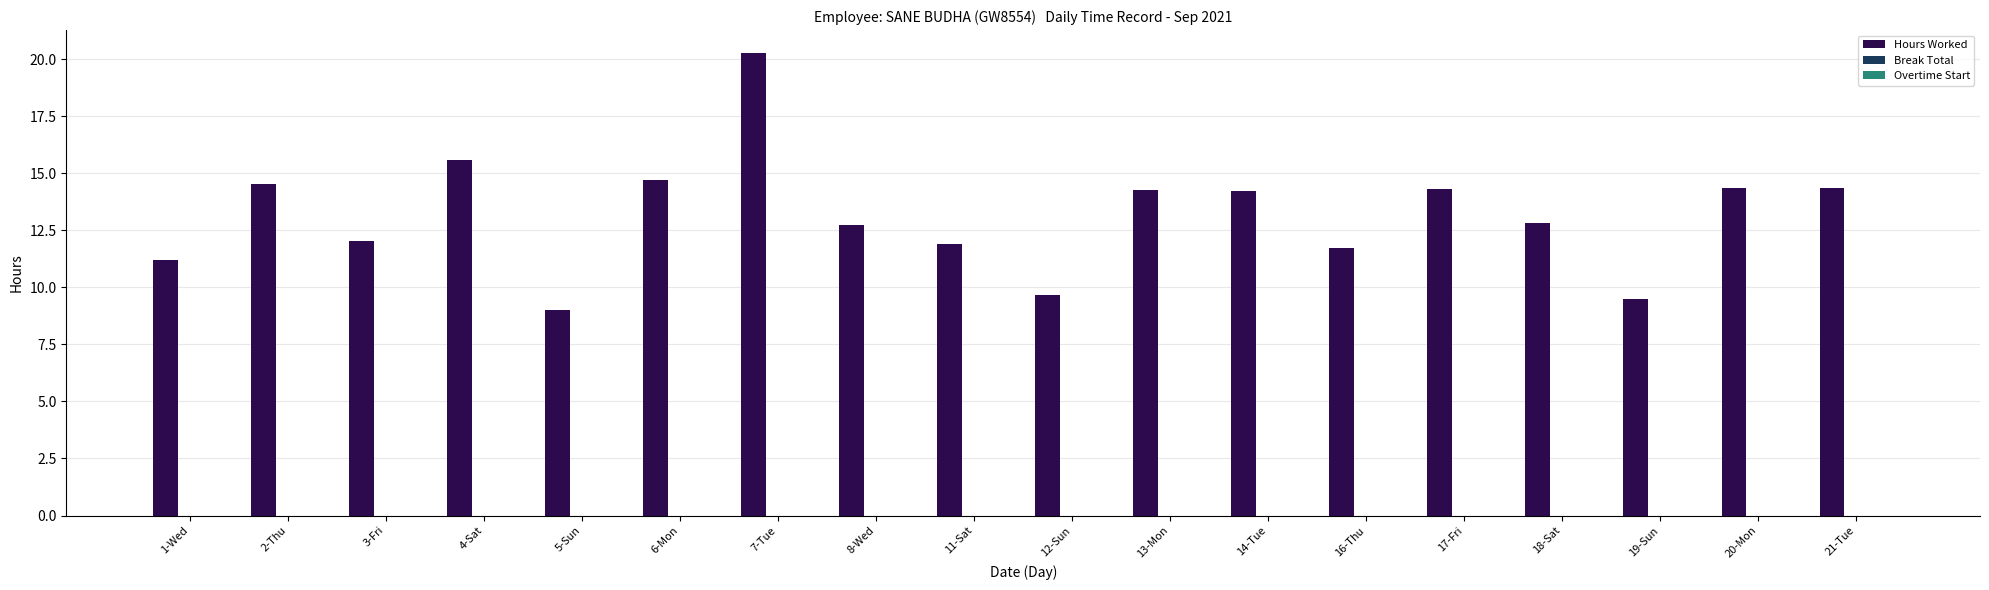

What is the label of the 8th bar from the left?

8-Wed